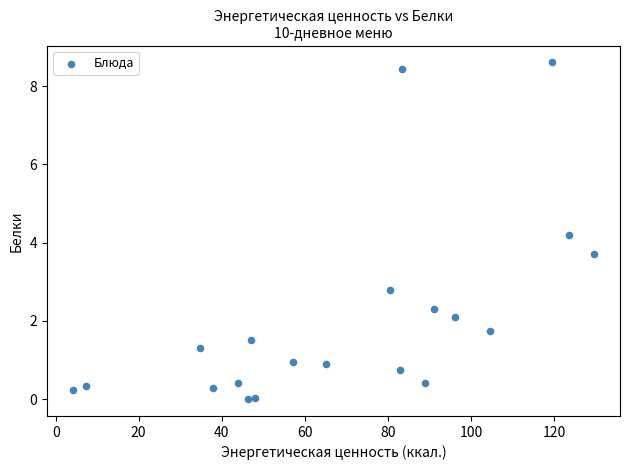

What is the range of X values (max minus min)?

125.4